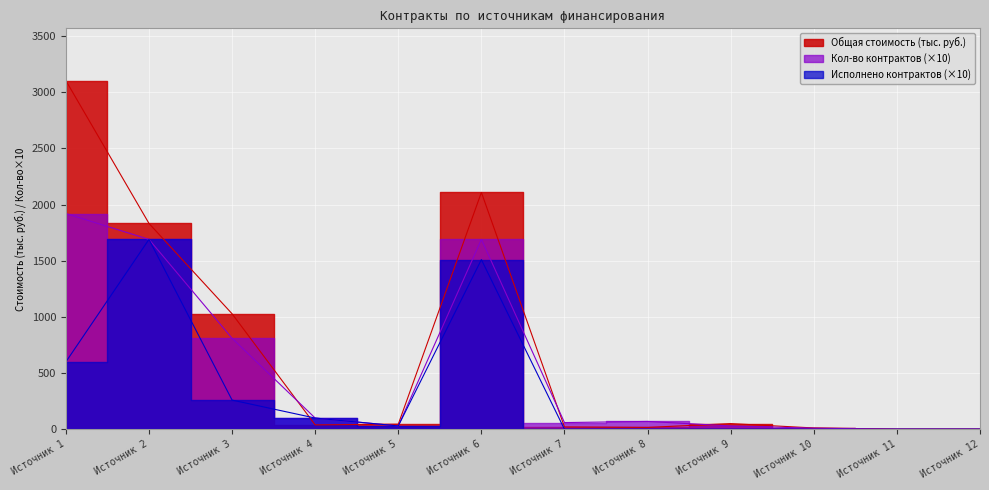

Is it true that Работы (сбор, 244) equals 2905.6 at Источник 1?

False